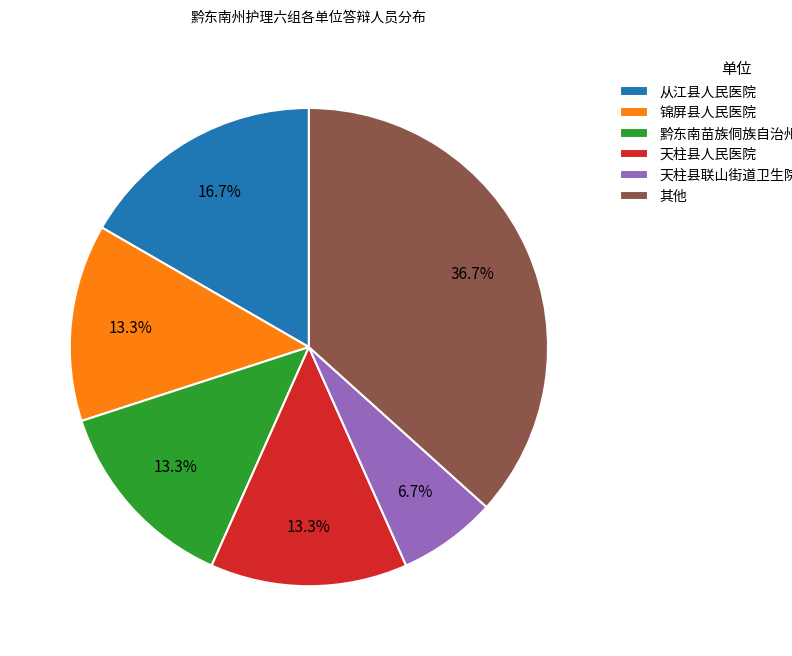

Which has a higher value, 天柱县人民医院 or 其他?

其他